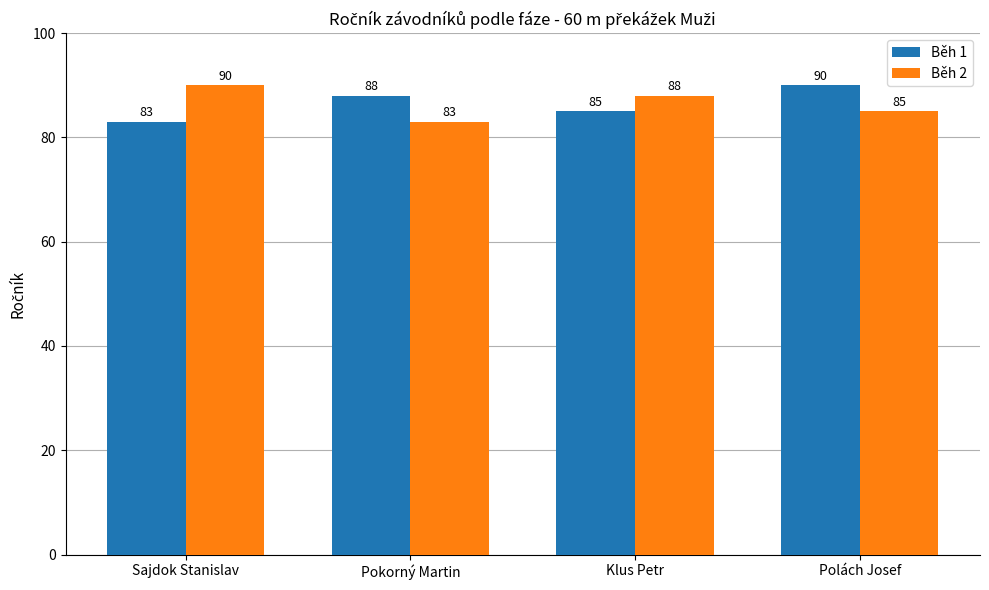

What is the spread (max minus min) of values at Pokorný Martin?

5